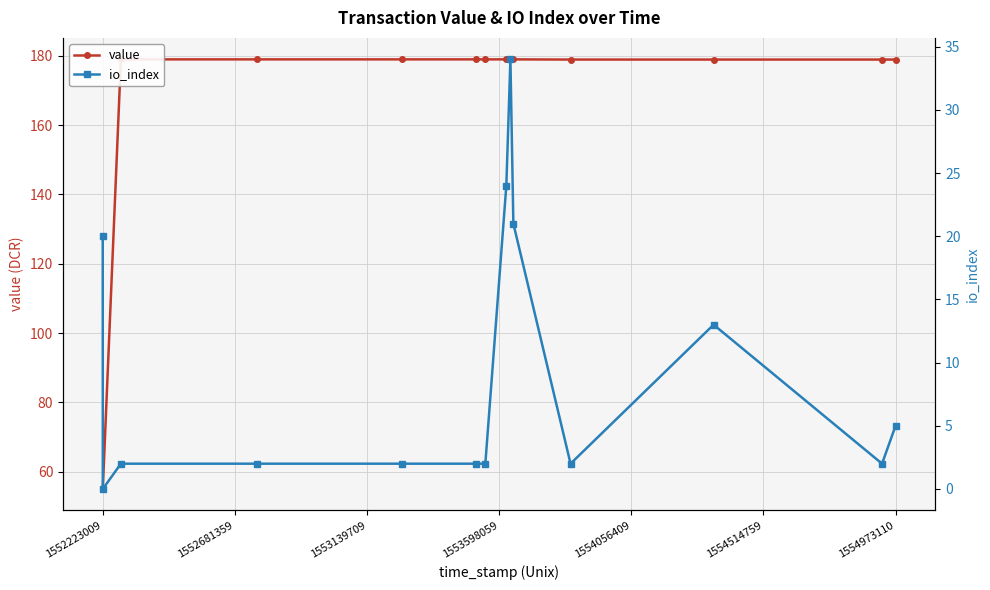

At which label does value reach its peak?

1553139709